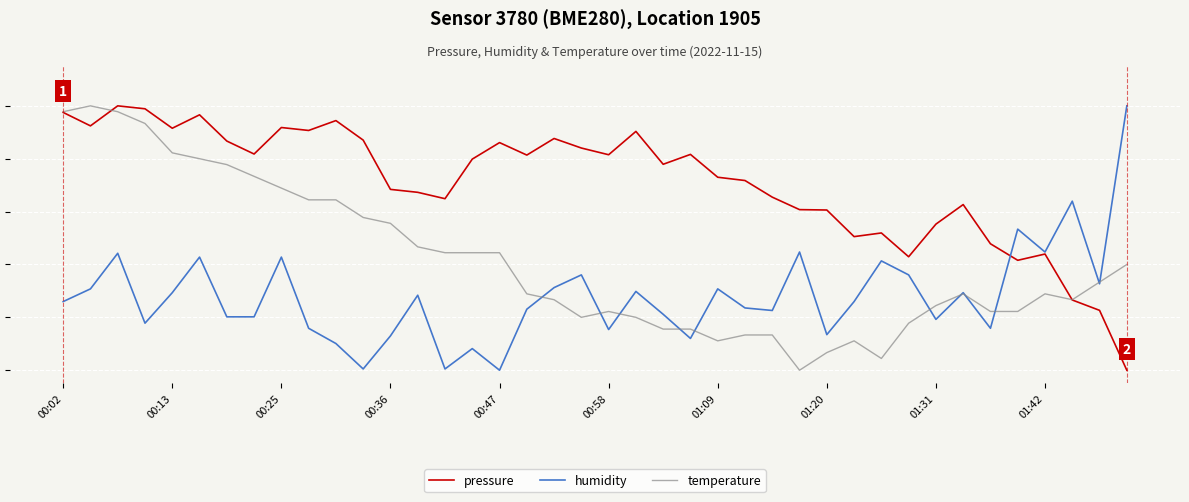

What are all the series names shown in the legend?

pressure, humidity, temperature